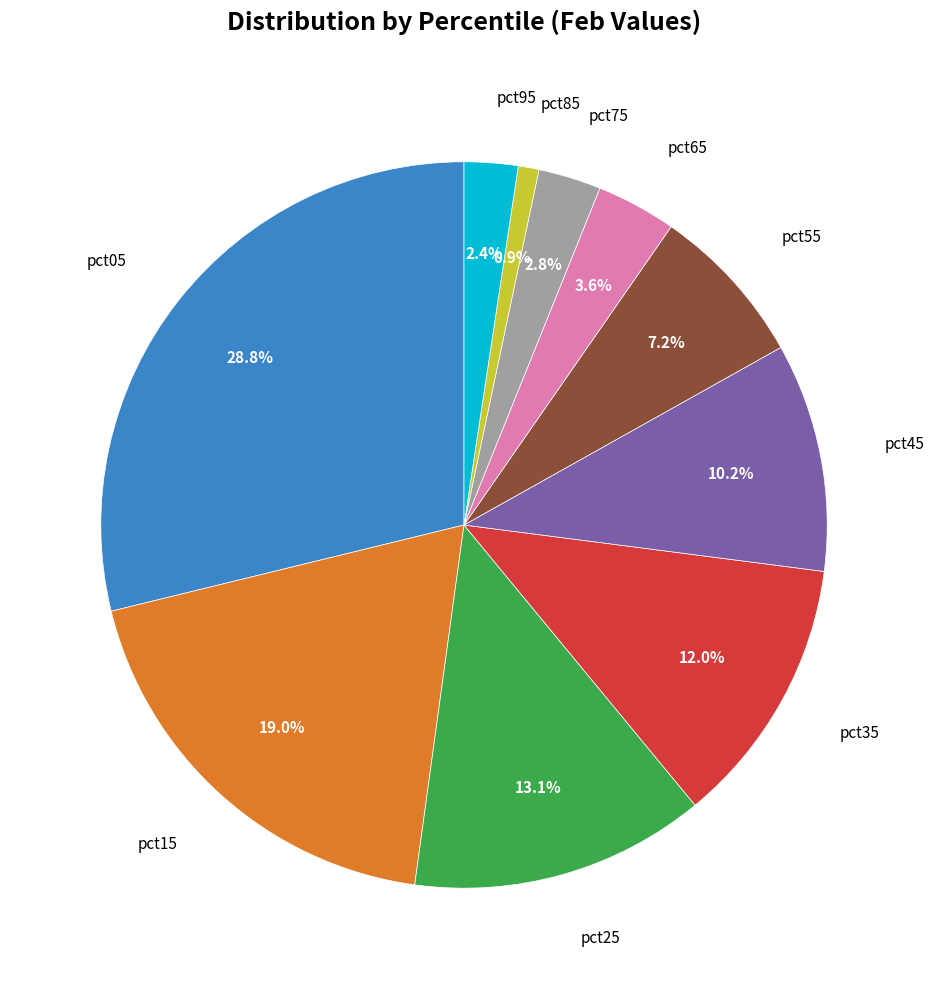

Is there any slice that represents more than half of the pie?

No